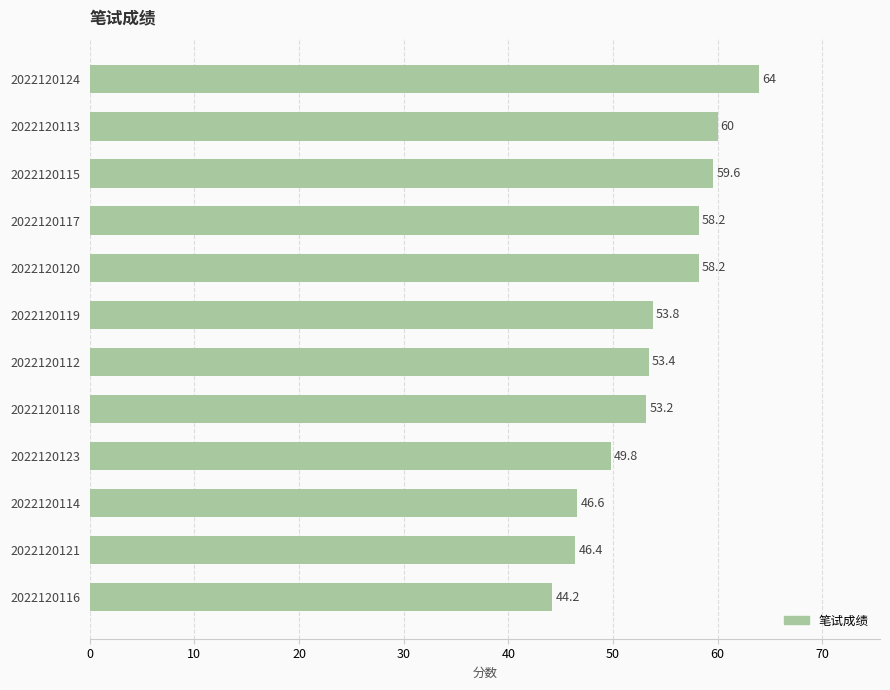

How many data points are less than 53?

4